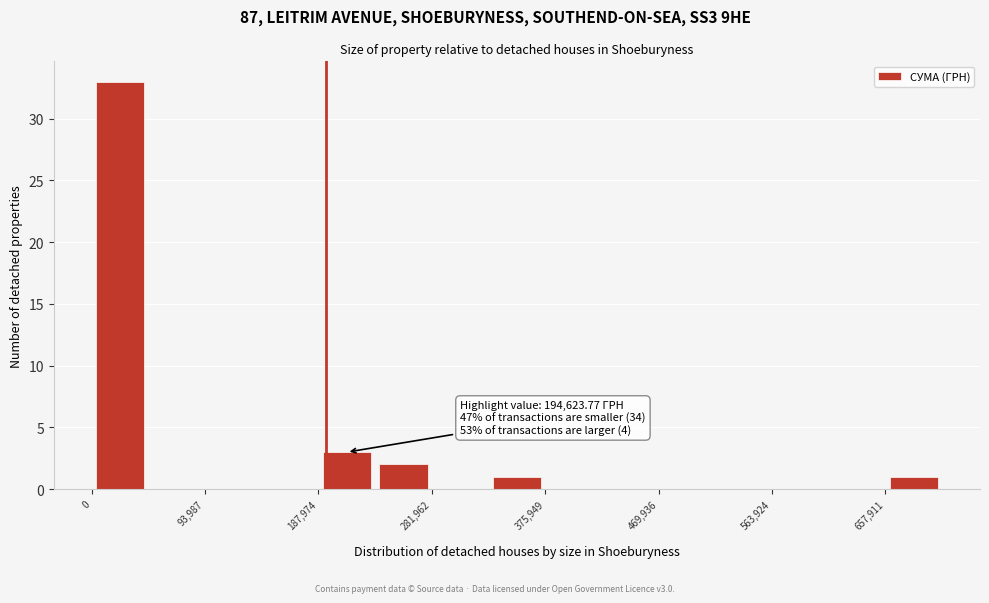

Over which range of the x-axis is the bar tallest?

0 to 50000